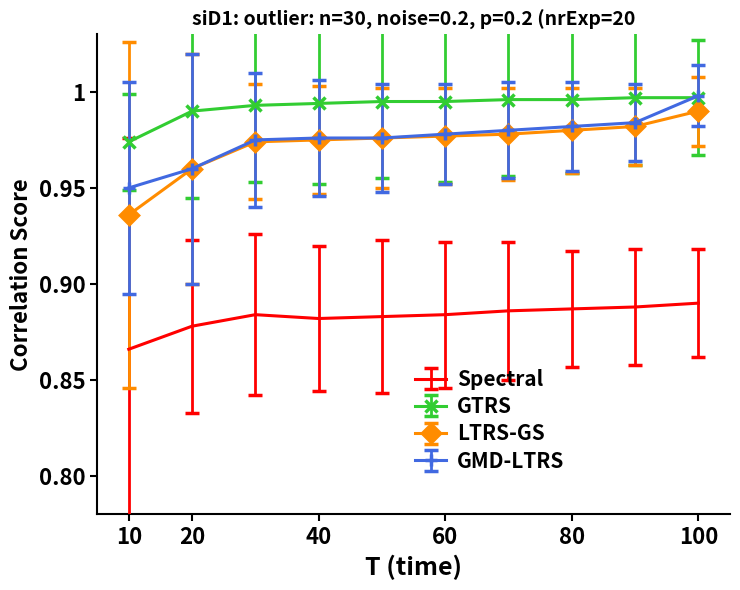

True or false: GTRS and Spectral cross at least once.

False